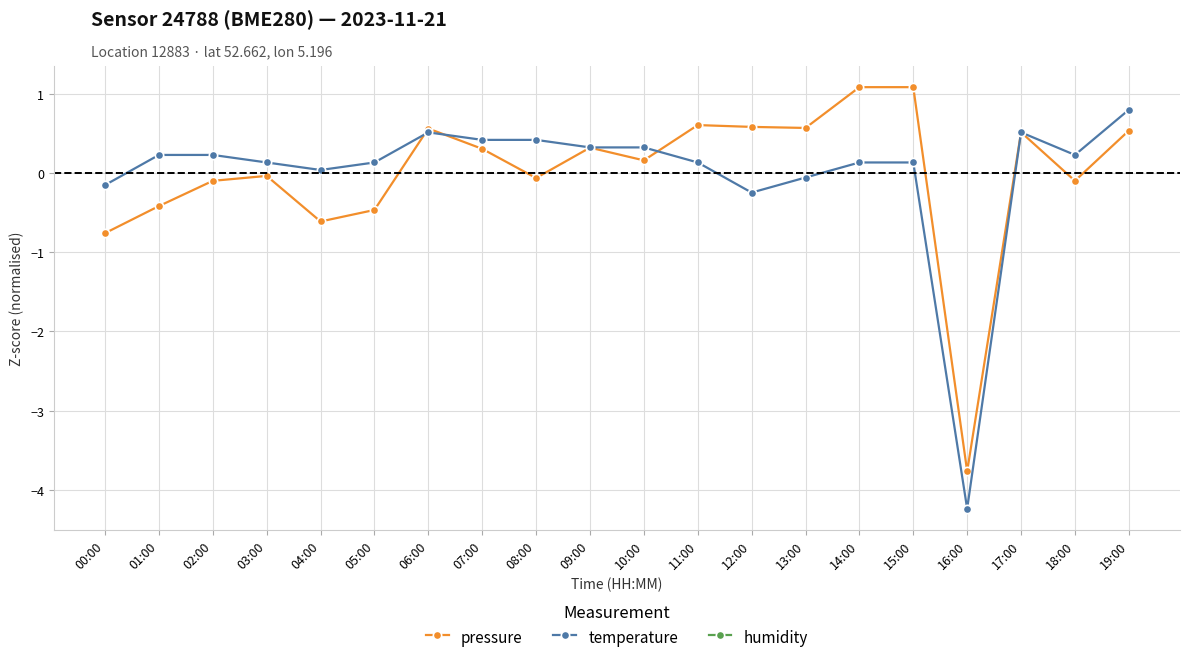

How many intersections are there between pressure and temperature?

4